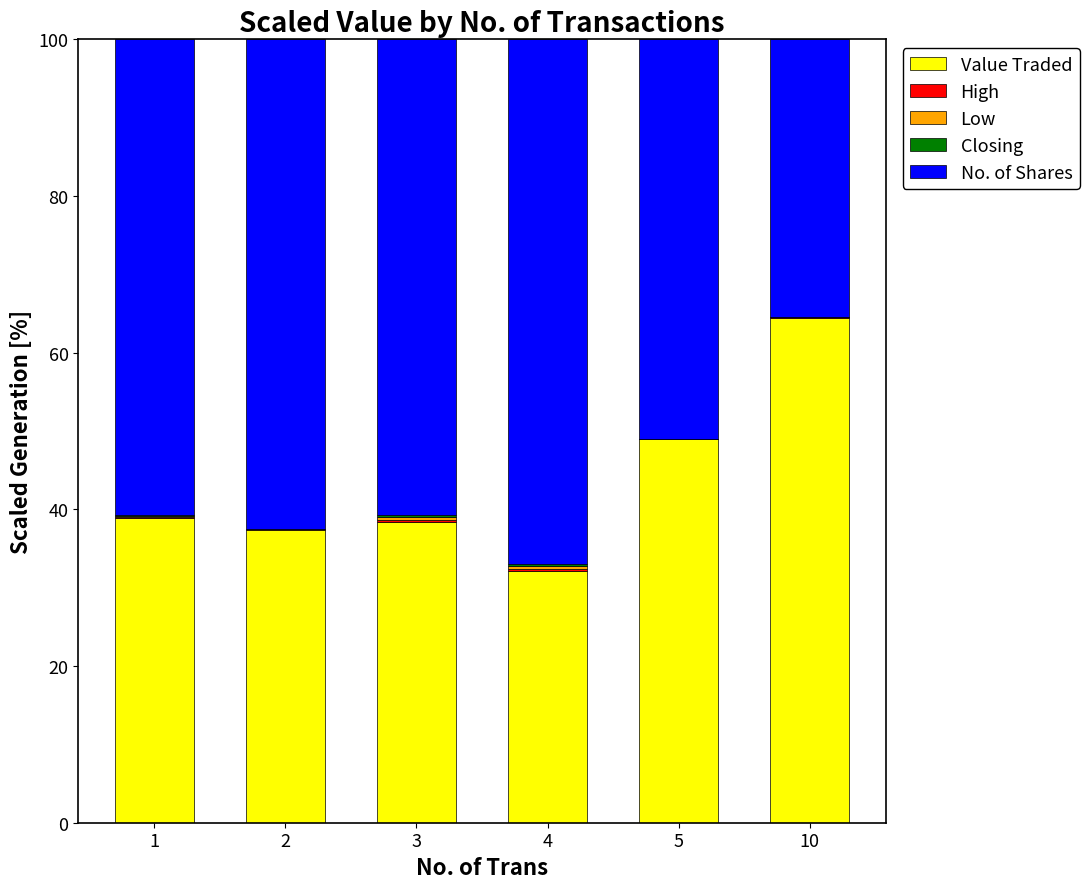

The value of Value Traded at 3 is 38.4. True or false?

True